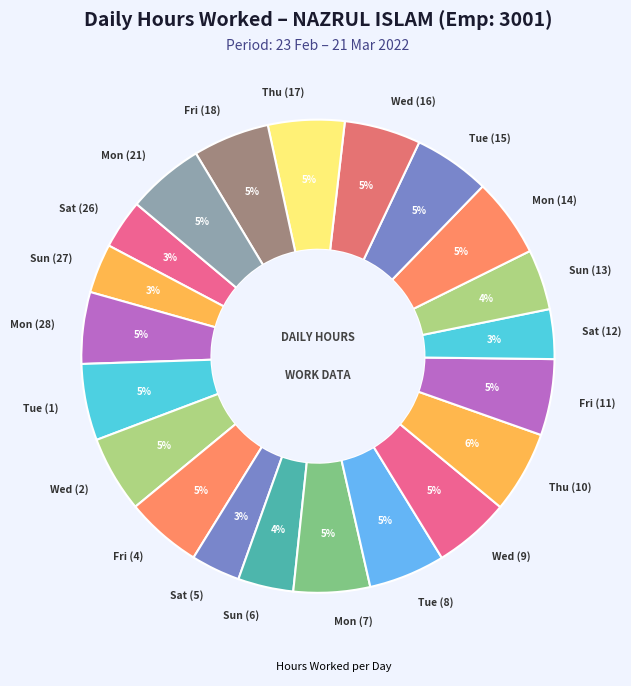

Do Sun (27) and Thu (17) together represent more than half of the pie?

No